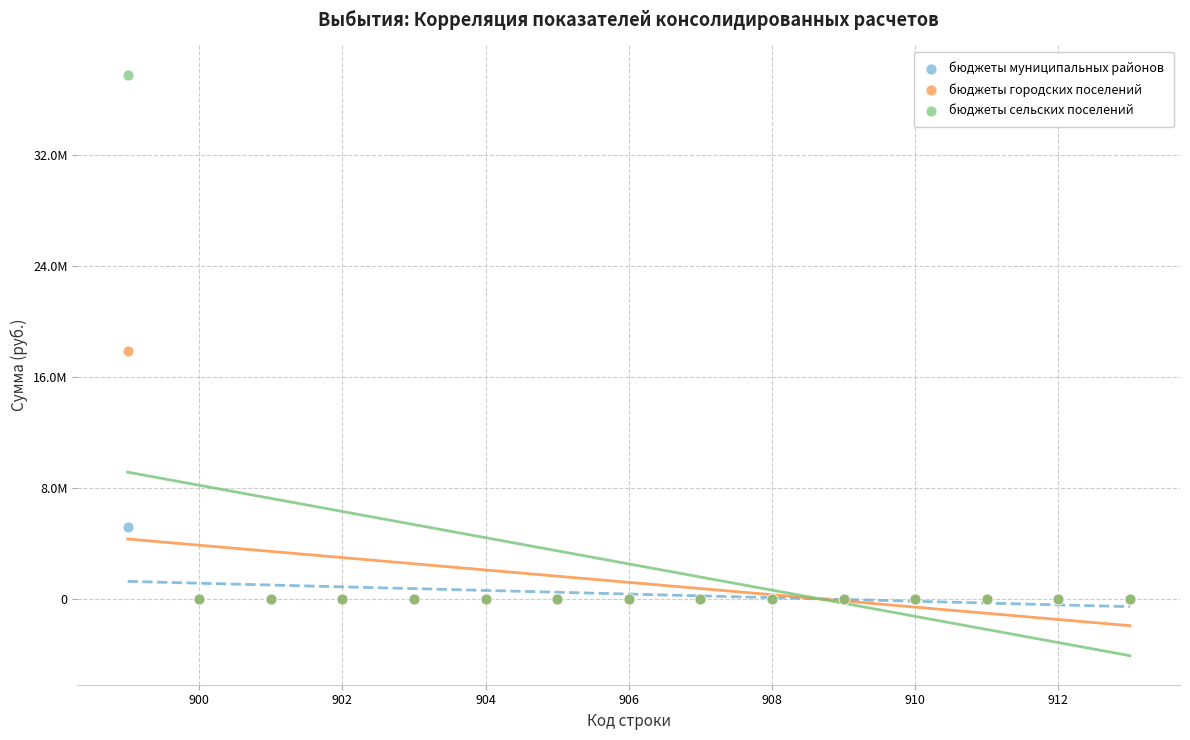

Which series contains the highest Y value?

бюджеты сельских поселений